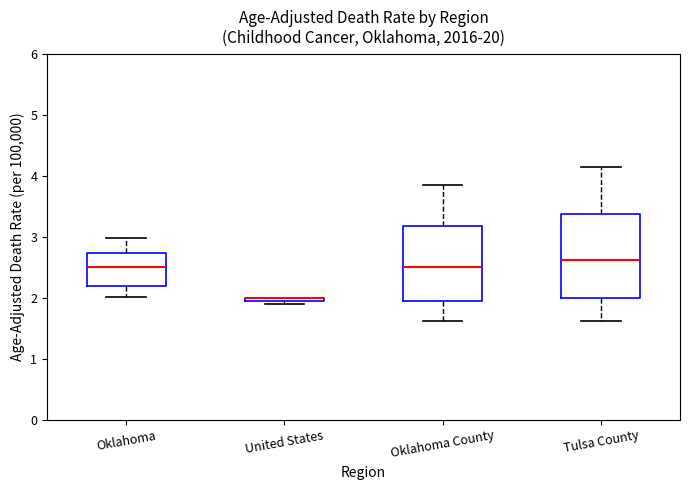

Where does the median line of the box for Oklahoma County sit on the y-axis? The values are not printed on the chart, so give them approximately, as read against the axis.

2.5